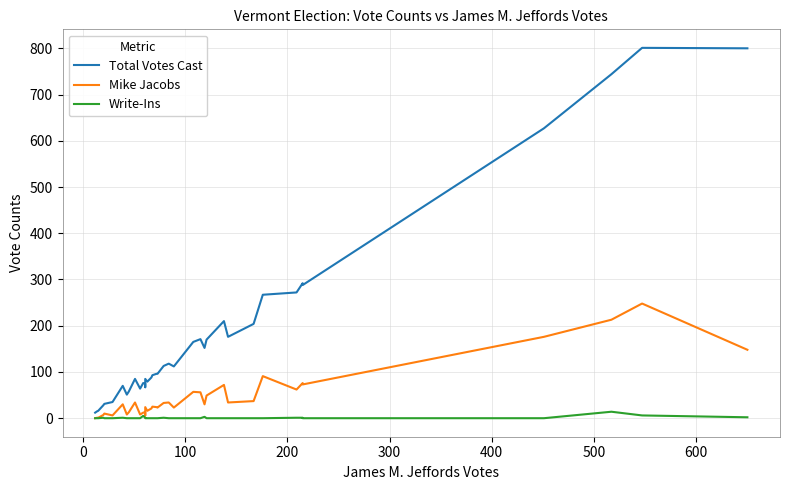

Is the value of Total Votes Cast at 21 greater than the value of Write-Ins at 32?

Yes